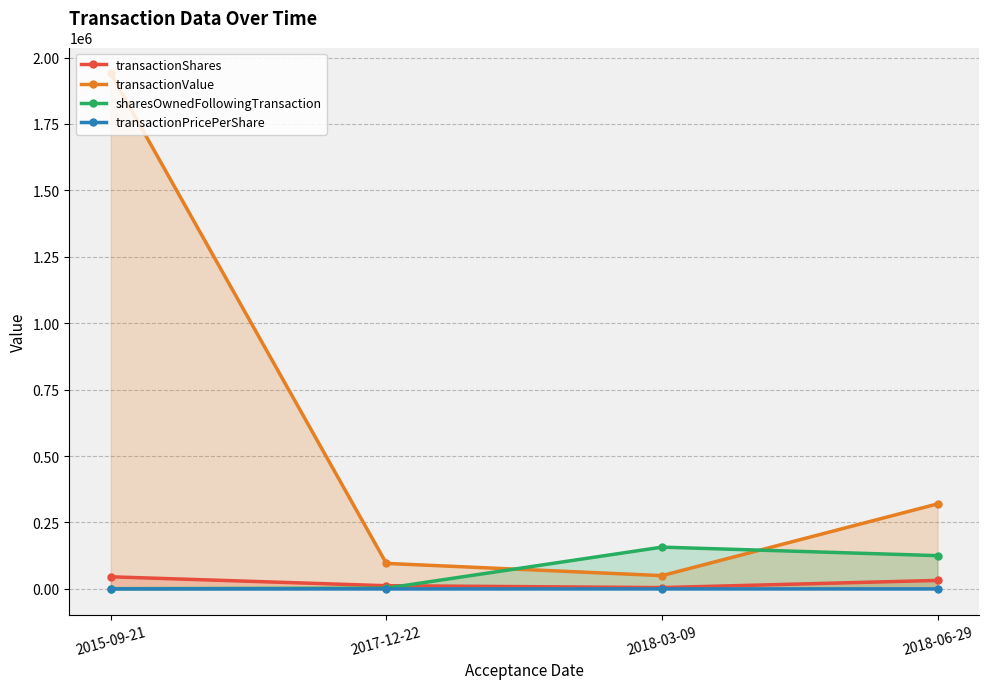

Does the chart display data point markers on the line(s)?

Yes